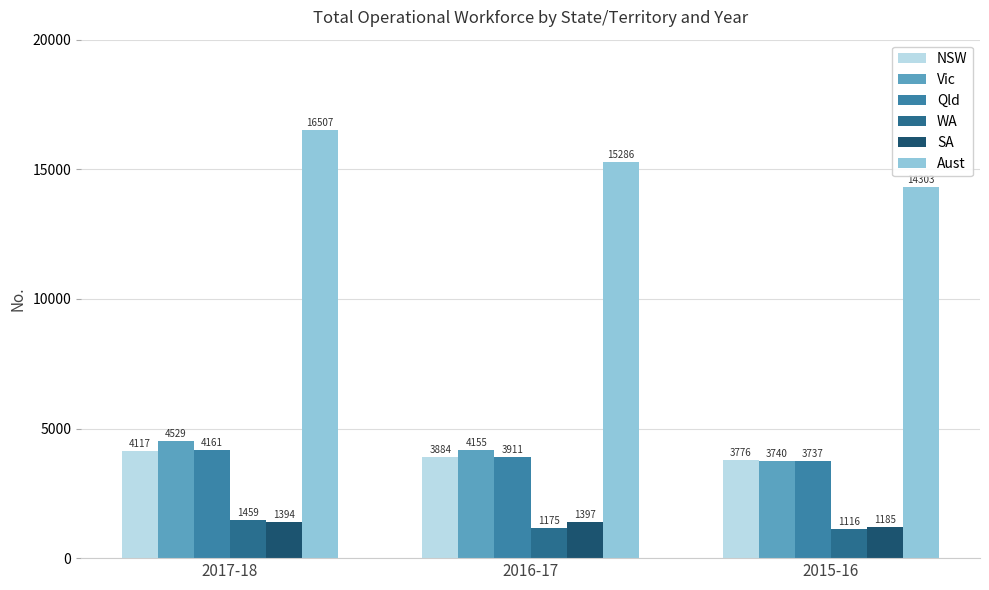

How many data points does each series have?

3